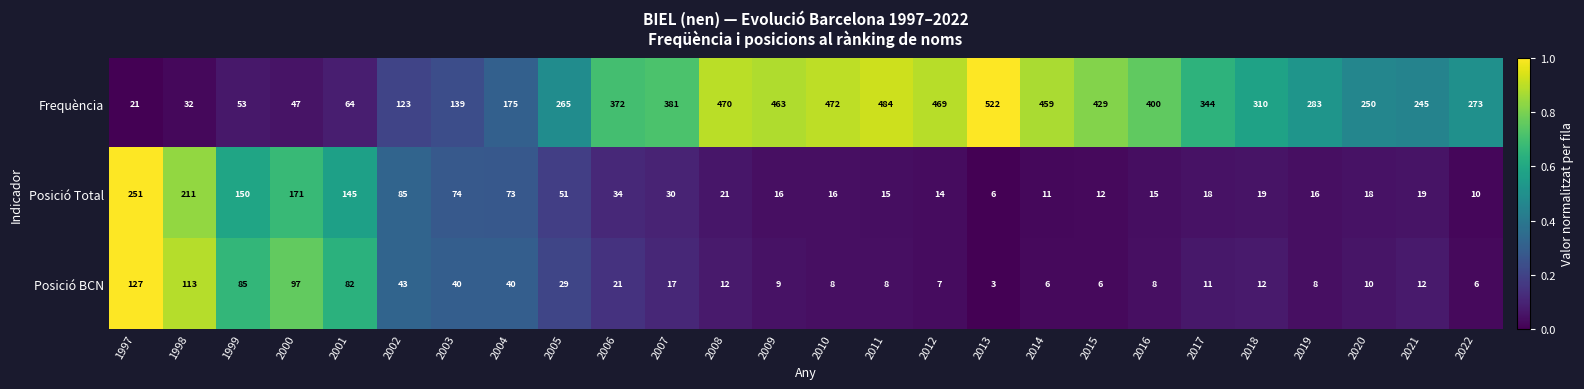

What is the total value across all series at 2018?

341